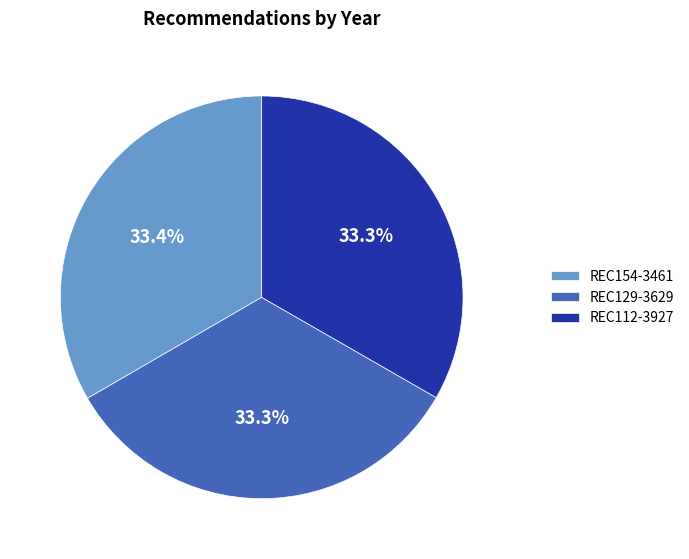

Count the number of slices in the pie.

3